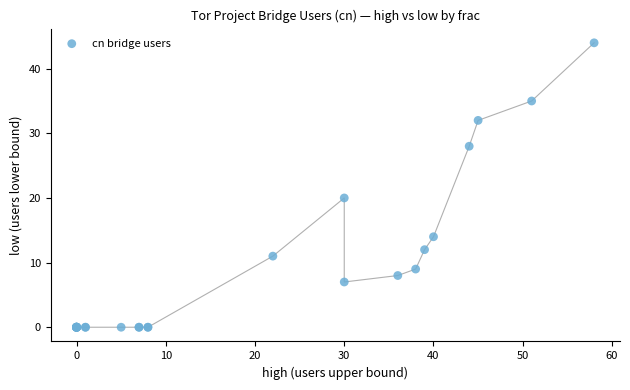

What Y value in the scatter plot is closest to 22?

20